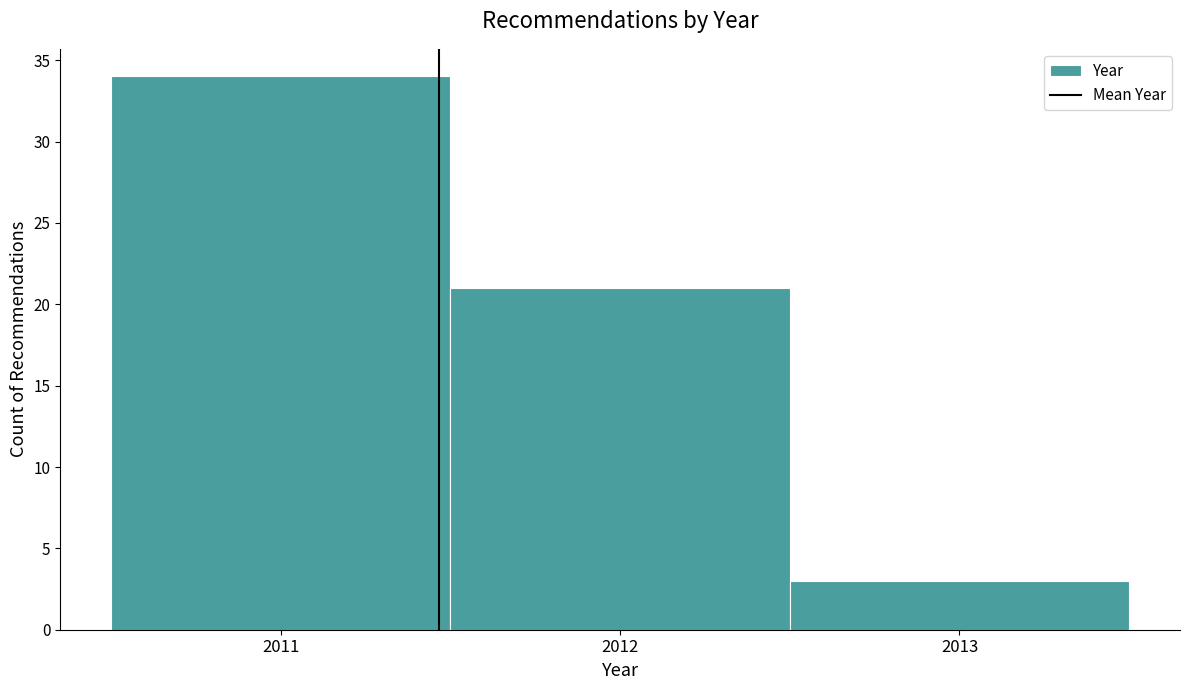

Reading left to right, transcribe this chart: for each bar, give the range it covers on the x-axis and its height. The values are not printed on the chart, so give them approximately, as read against the axis.

2010.5 to 2011.5: 34
2011.5 to 2012.5: 21
2012.5 to 2013.5: 3